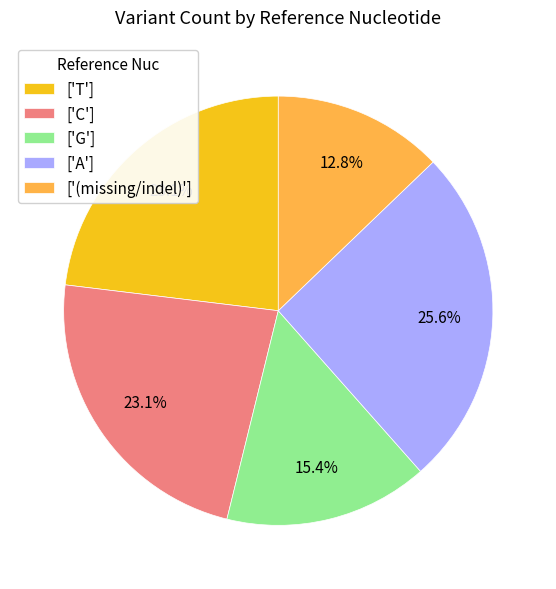

Which slice is the largest?

['A']